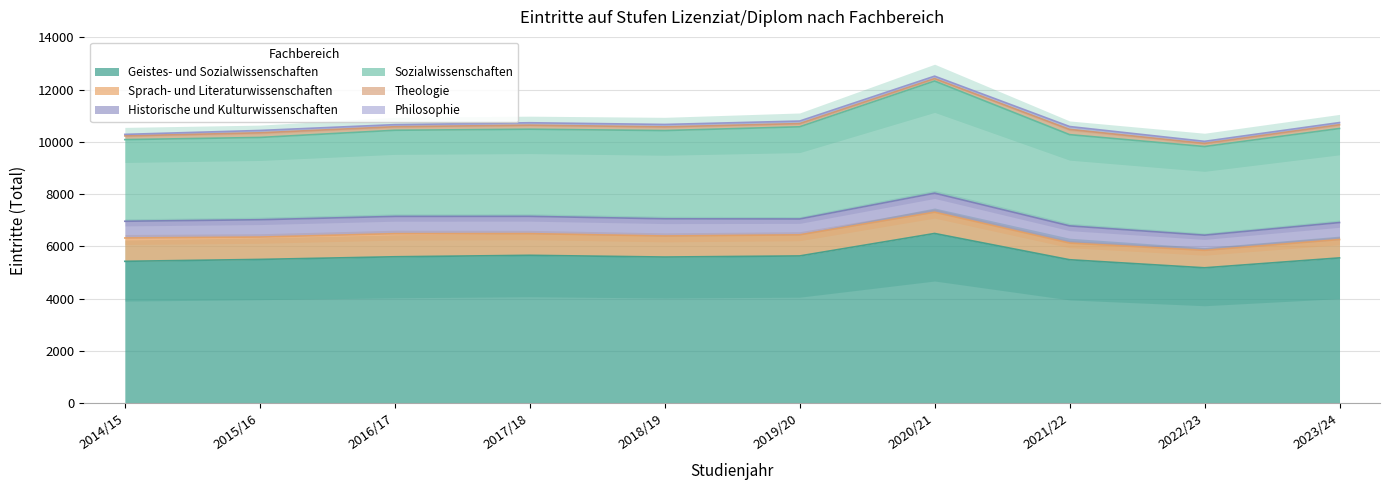

How many series are shown in this chart?

6